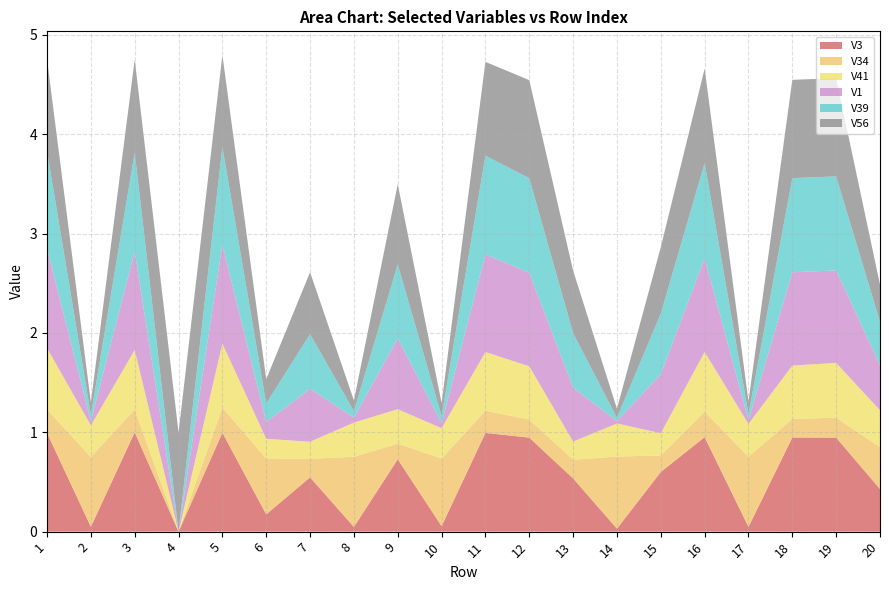

Reading left to right, transcribe all the data shown in this chart.

V3: 1.0	0.0	1.0	0.0	1.0	0.2	0.5	0.0	0.7	0.1	1.0	0.9	0.5	0.0	0.6	1.0	0.0	0.9	0.9	0.4
V34: 0.2	0.7	0.2	0.0	0.3	0.6	0.2	0.7	0.2	0.7	0.2	0.2	0.2	0.7	0.2	0.3	0.7	0.2	0.2	0.4
V41: 0.6	0.3	0.6	0.0	0.6	0.2	0.2	0.3	0.3	0.3	0.6	0.5	0.2	0.3	0.2	0.6	0.3	0.5	0.6	0.4
V1: 1.0	0.0	1.0	0.0	1.0	0.2	0.5	0.0	0.7	0.1	1.0	0.9	0.5	0.0	0.6	0.9	0.0	0.9	0.9	0.5
V39: 1.0	0.1	1.0	0.0	1.0	0.2	0.6	0.1	0.7	0.1	1.0	1.0	0.5	0.0	0.6	1.0	0.1	0.9	0.9	0.4
V56: 0.9	0.1	0.9	1.0	0.9	0.2	0.6	0.1	0.8	0.1	0.9	1.0	0.6	0.1	0.7	1.0	0.1	1.0	1.0	0.4